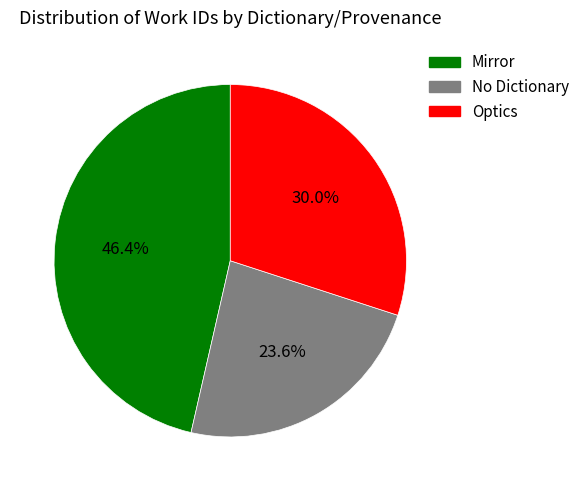

Is there a majority slice in this chart?

No